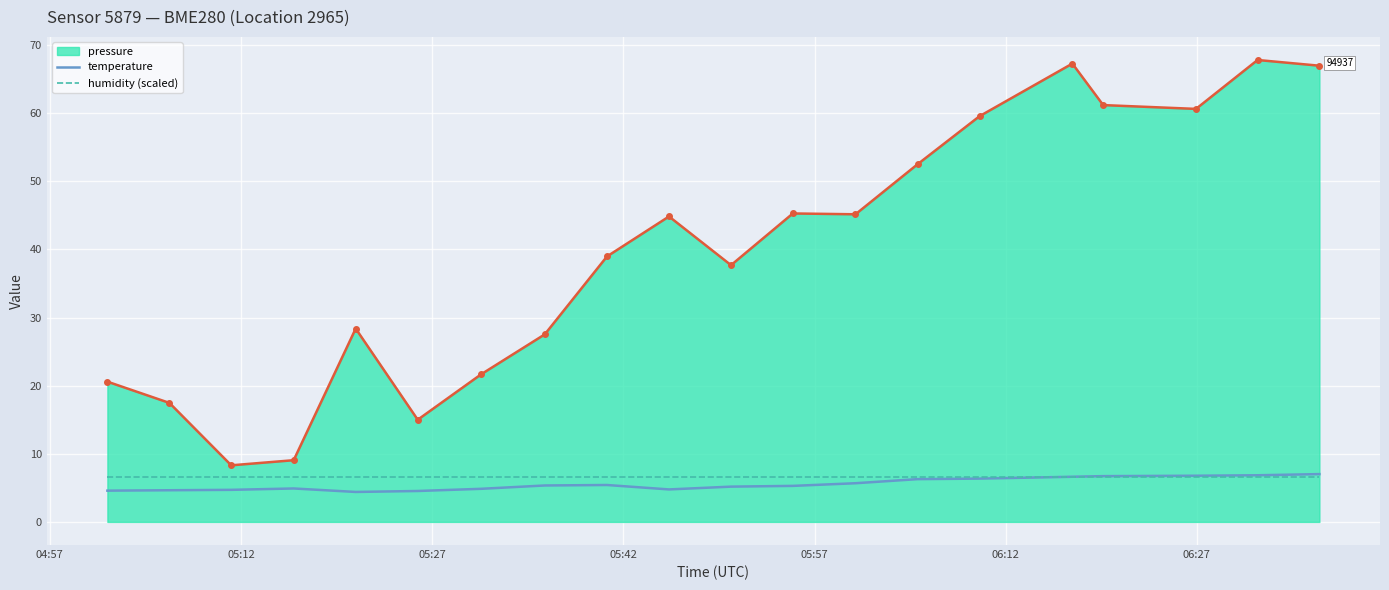

What is the smallest value displayed?

4.4